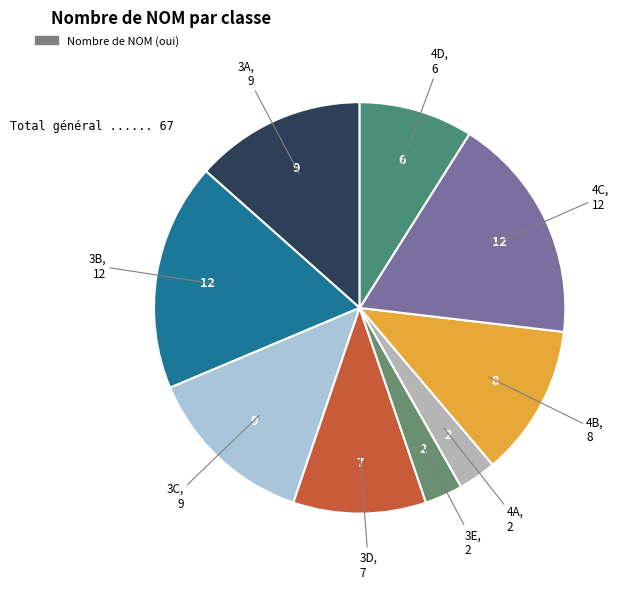

What is the largest slice in the pie chart?

3B